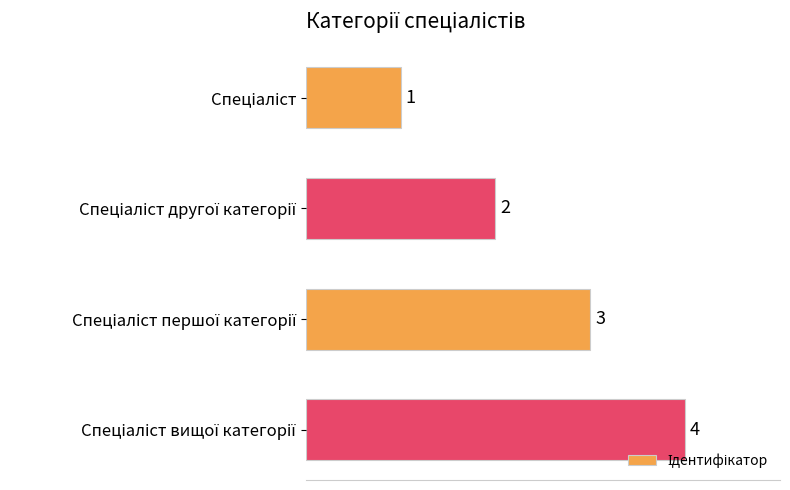

What is the sum of all values?

10